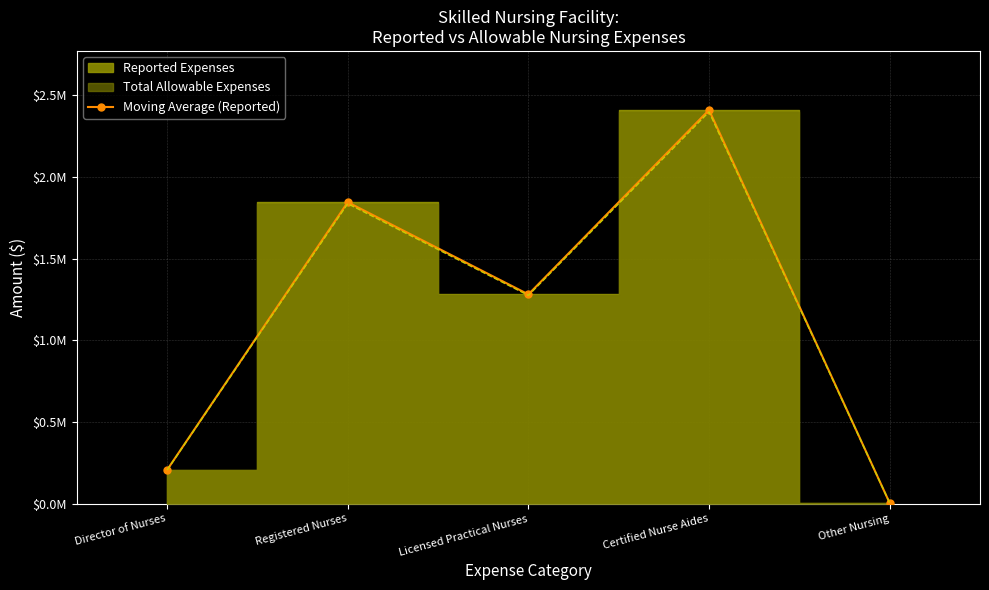

What is the value of the 3rd point from the left?

1281373